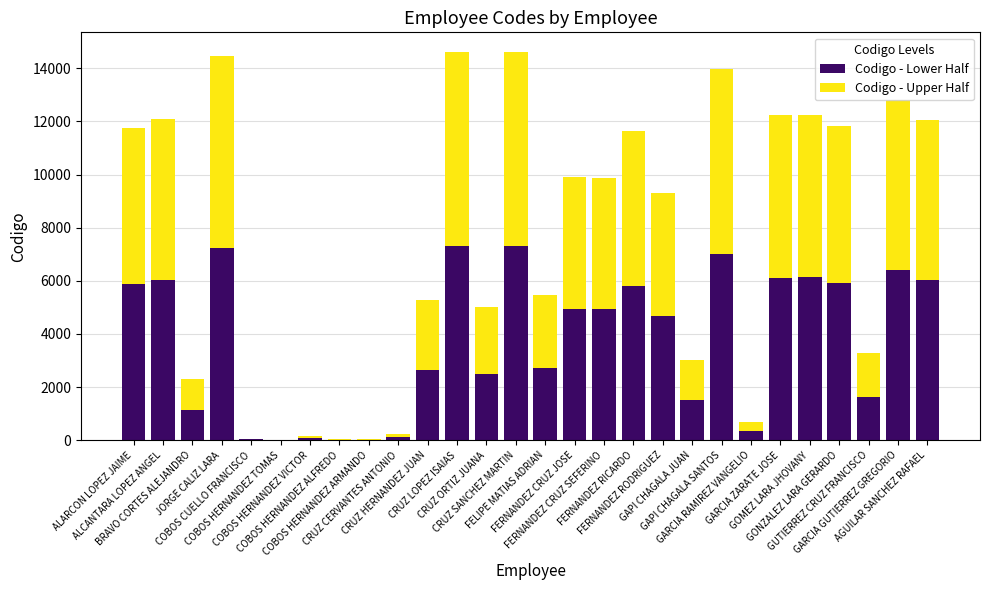

What is the maximum value for Codigo - Lower Half?

7310